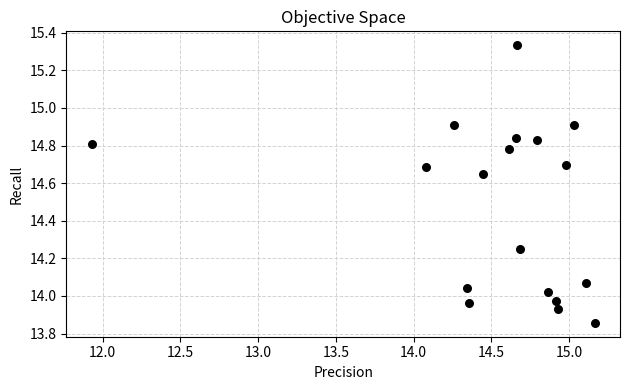

What is the range of Y values (max minus min)?

1.5